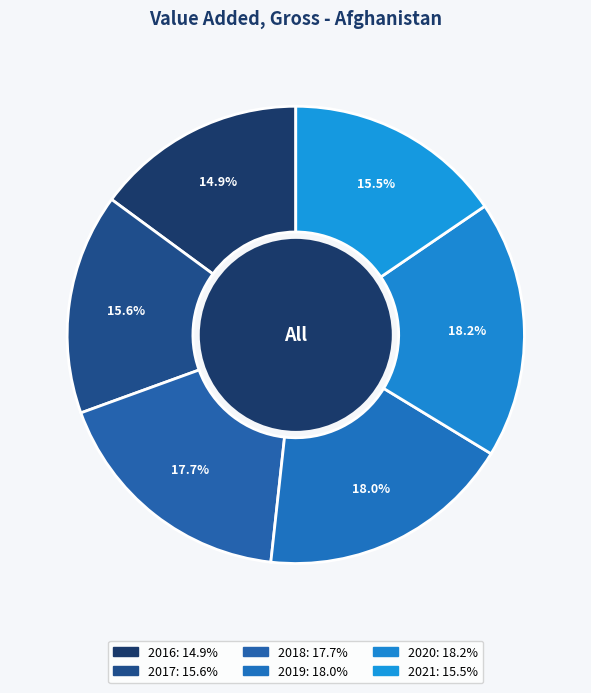

To the nearest percent, what portion does 2016 represent?

15%